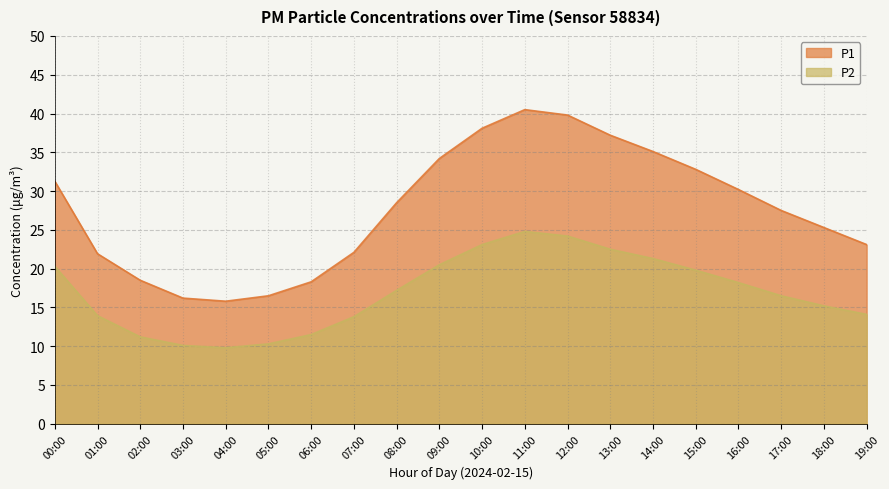

Which has a higher value, 02:00 or 11:00?

11:00